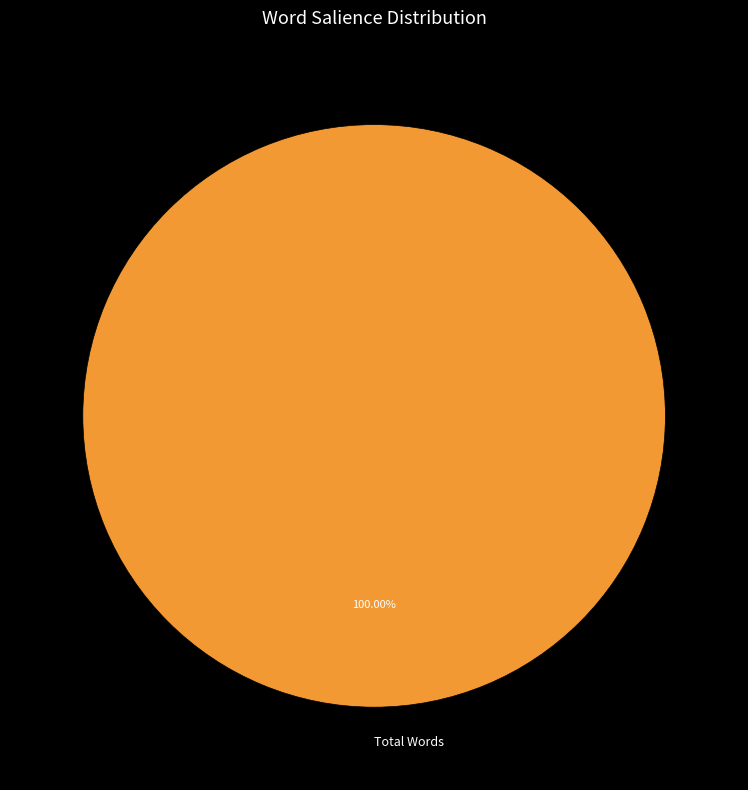

Does any single category account for the majority?

Yes